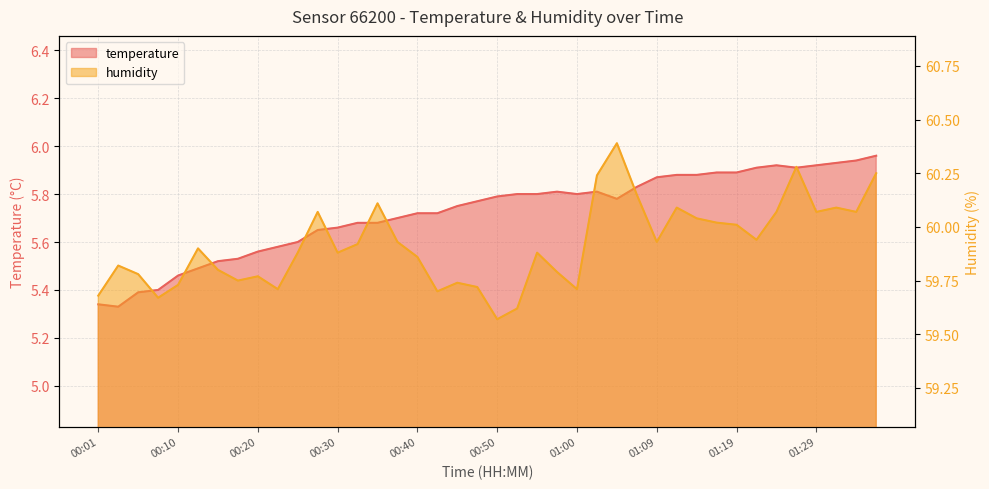

Where is temperature nearest to the value 5?

00:03